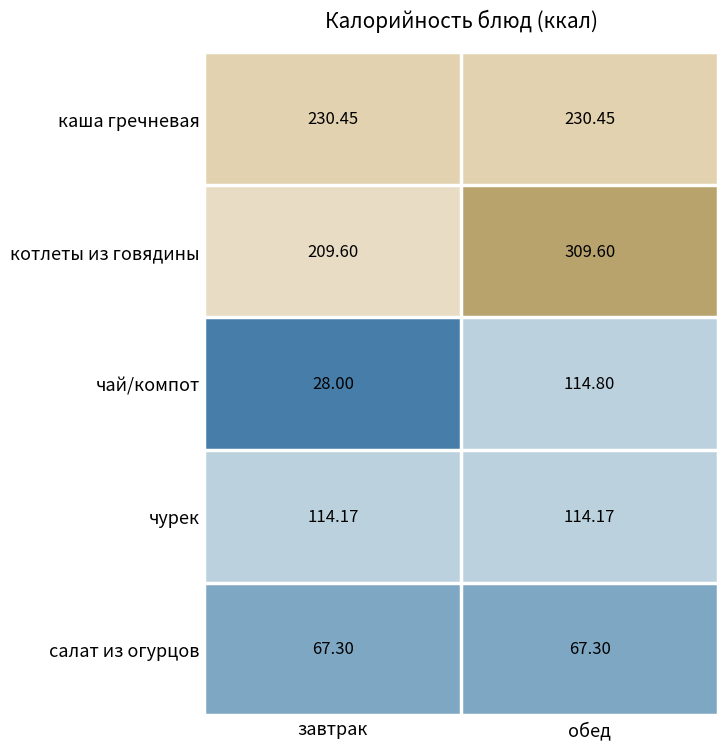

List the series in order of their peak value, lowest first.

салат из огурцов, чурек, чай/компот, каша гречневая, котлеты из говядины